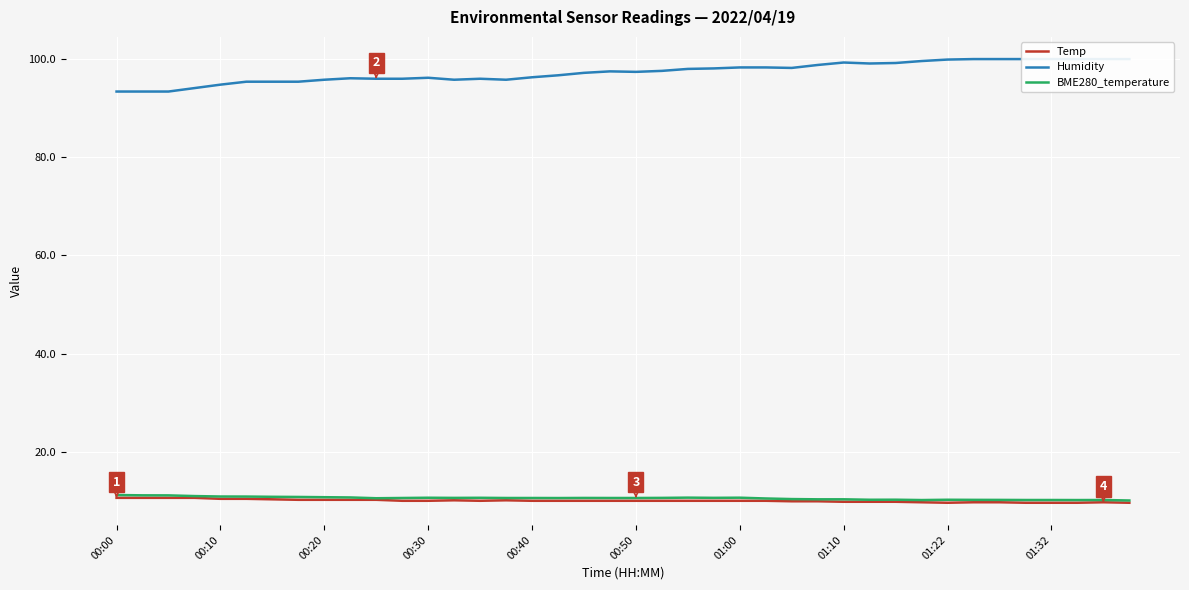

What is the highest value of the Temp series?

10.7